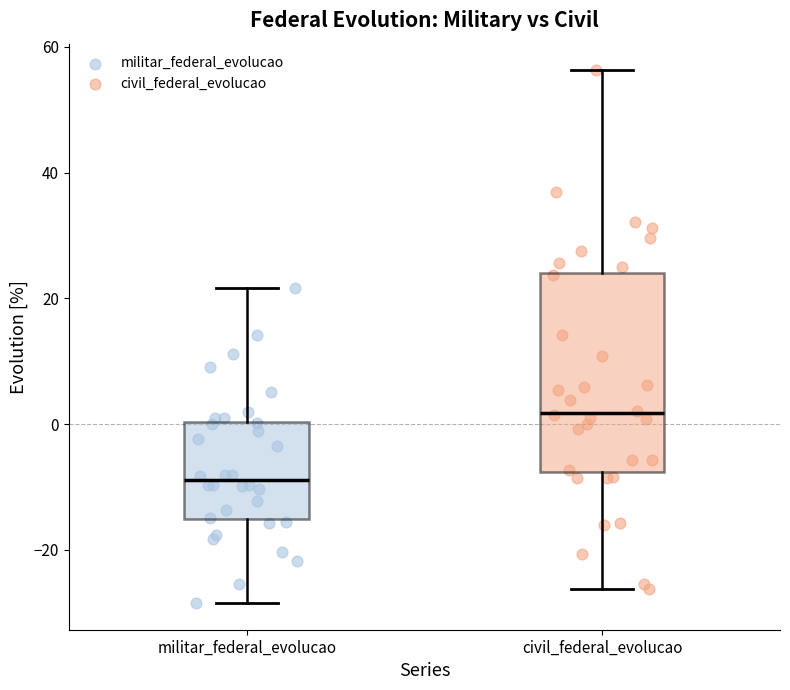

Reading left to right, transcribe this box plot: for each box, give where its median line is, the range the box spans, and where its two whiskers end, as read against the y-axis. The values are not printed on the chart, so give them approximately, as read against the axis.

militar_federal_evolucao: median -8, box -16 to 0, whiskers -28 to 22
civil_federal_evolucao: median 2, box -8 to 24, whiskers -26 to 56